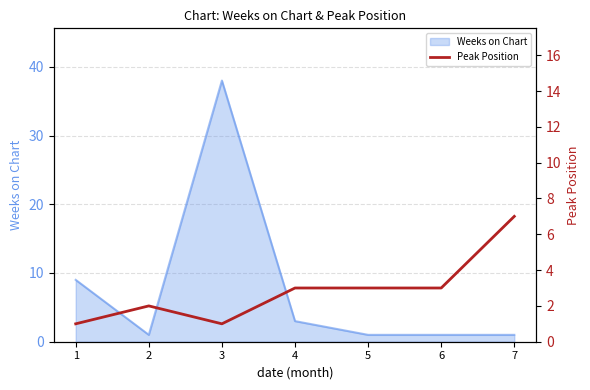

Which category has the highest value in the Weeks on Chart series?

3